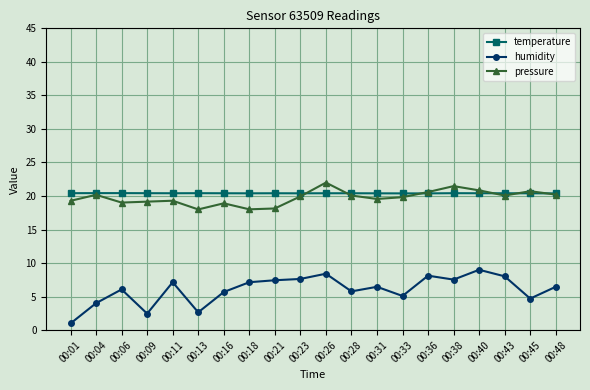

Which series has the largest total across all categories?

temperature